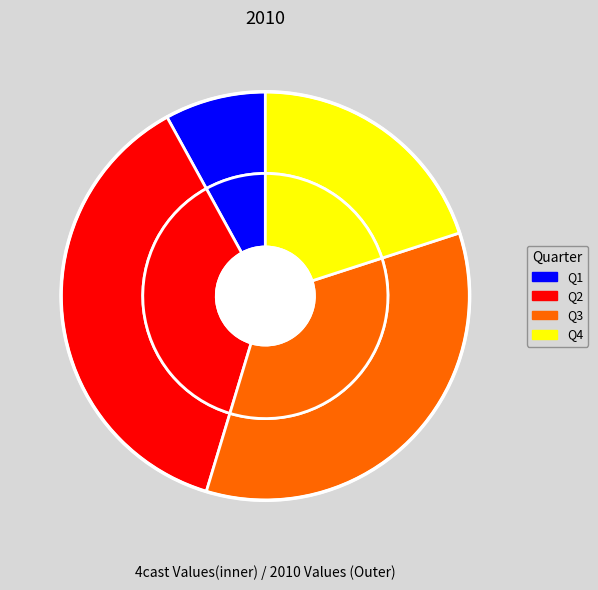

What is the largest slice in the pie chart?

Q2